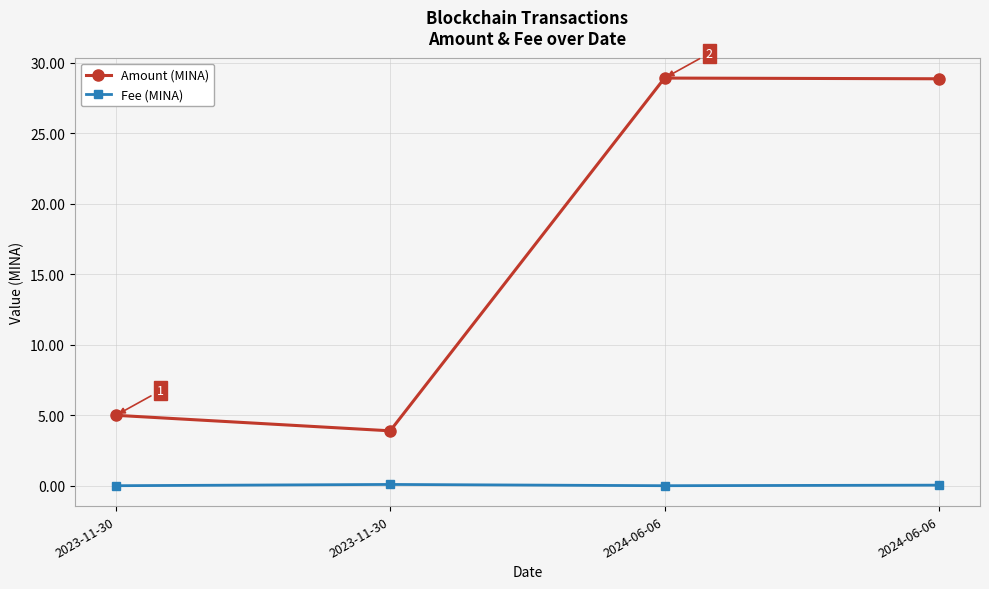

What is the difference between the maximum and minimum values in the Amount (MINA) series?

25.0